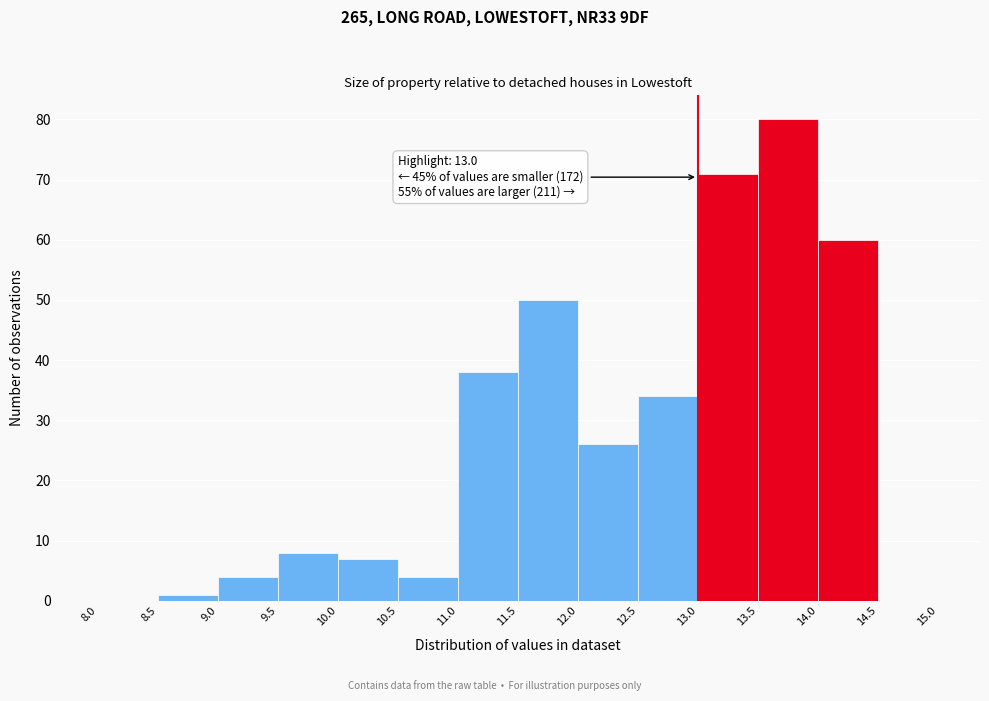

Which range on the x-axis has the tallest bar?

13.5 to 14.0